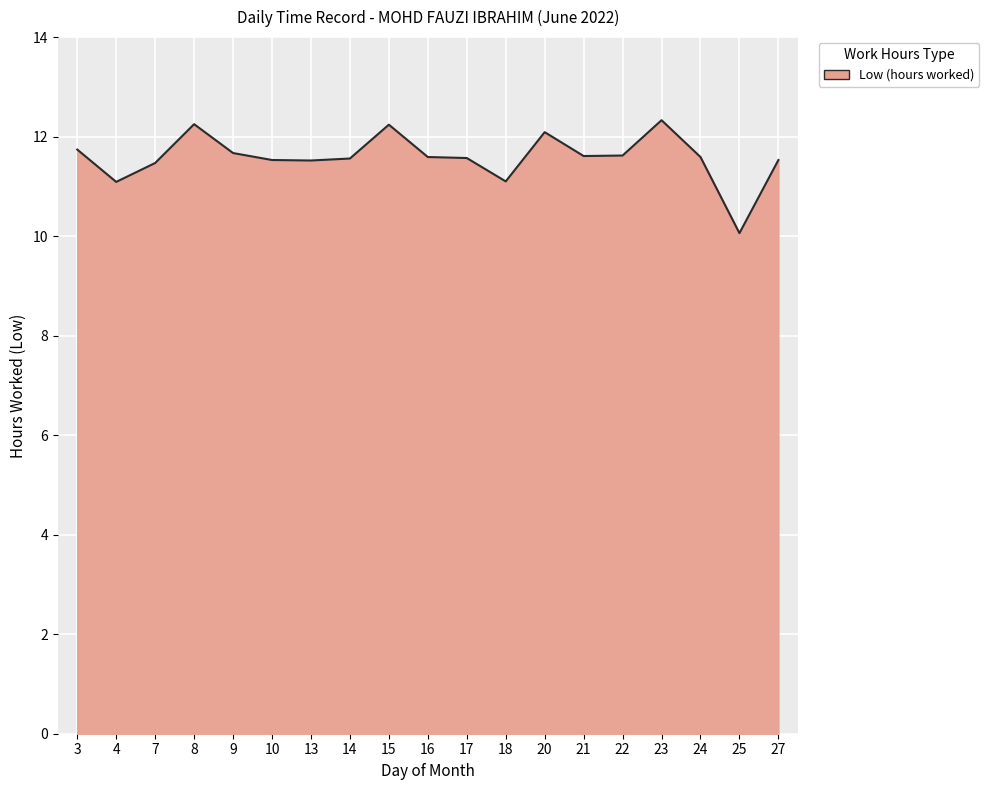

The chart shows a value of 12.2 at 15. True or false?

True